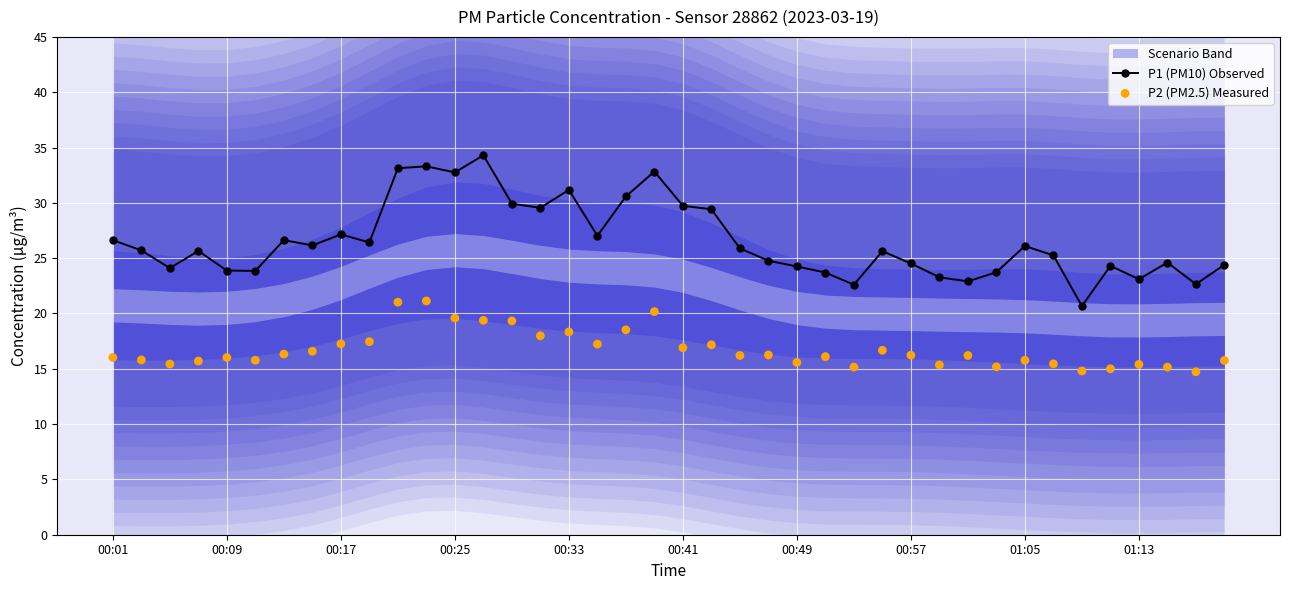

Is the value of P2 (PM2.5) Measured at 22 greater than the value of P1 (PM10) Observed at 25?

No